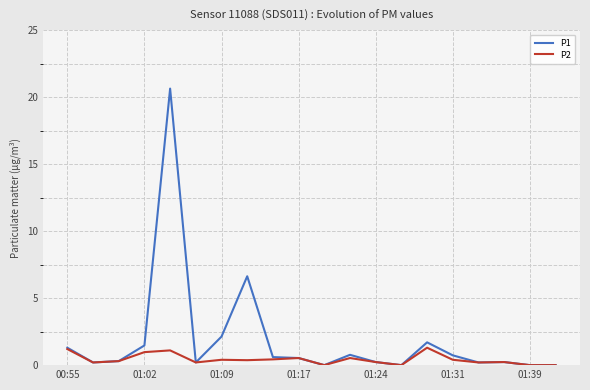

What is the greatest value displayed?

20.6